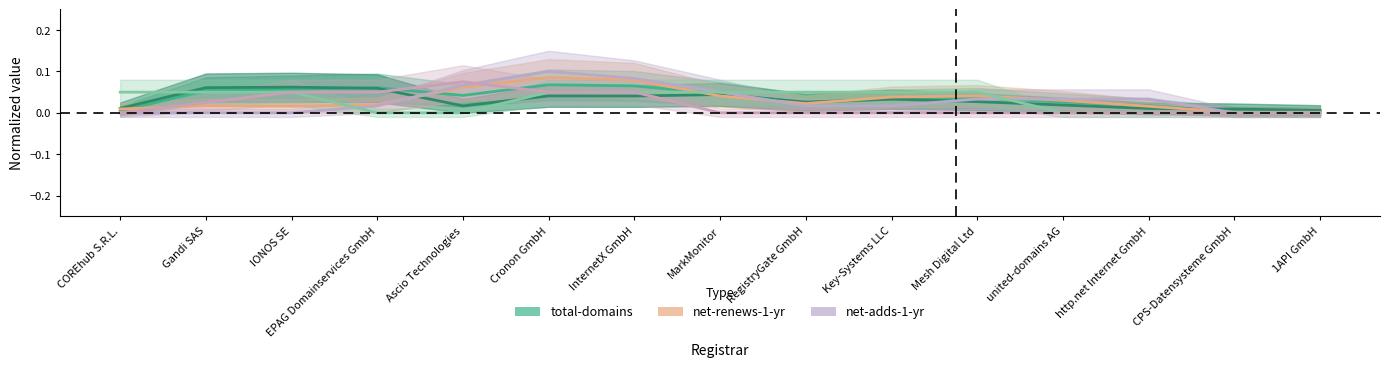

Rank the series at Cronon GmbH from highest to lowest value.

net-adds-1-yr, net-renews-1-yr, total-domains, transfer-gaining-successful, transfer-losing-successful, total-nameservers